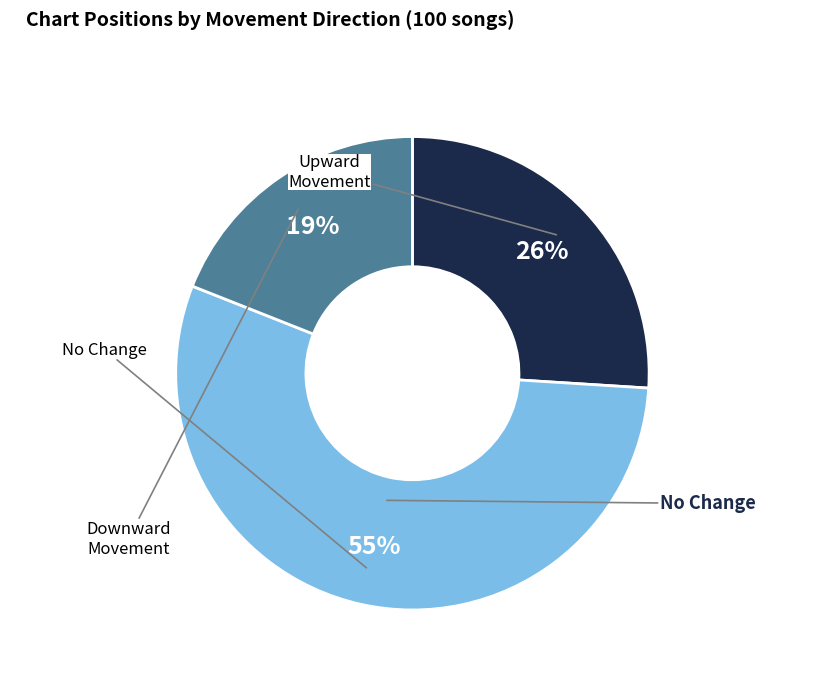

To the nearest percent, what is the average slice percentage?

33%